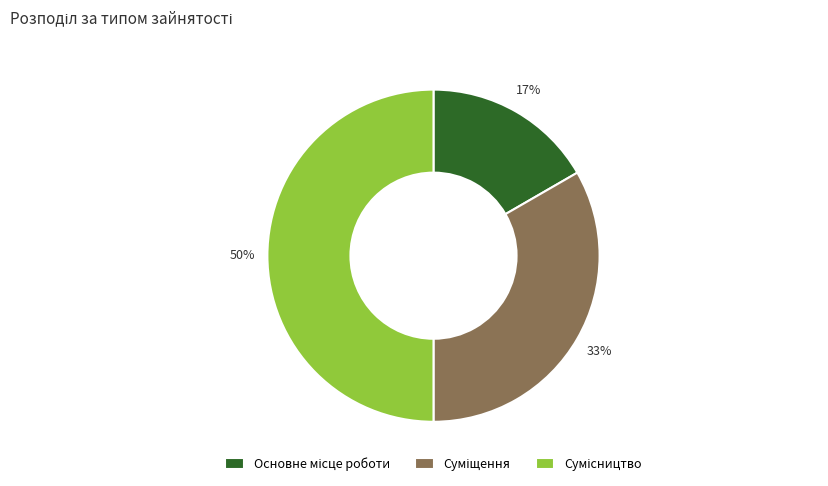

To the nearest percent, what is the average slice percentage?

33%